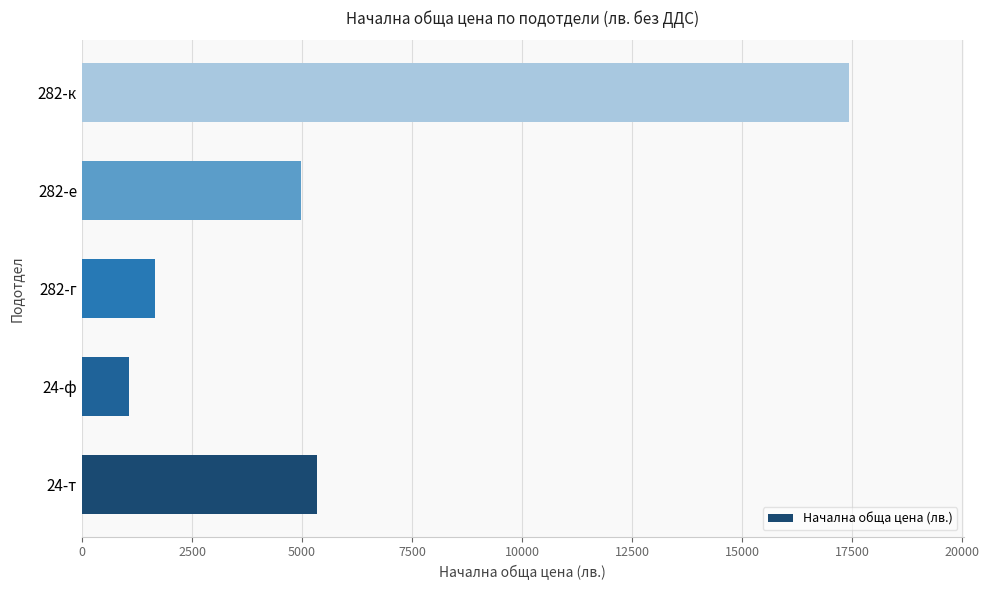

What value does the data have at 24-т?

5336